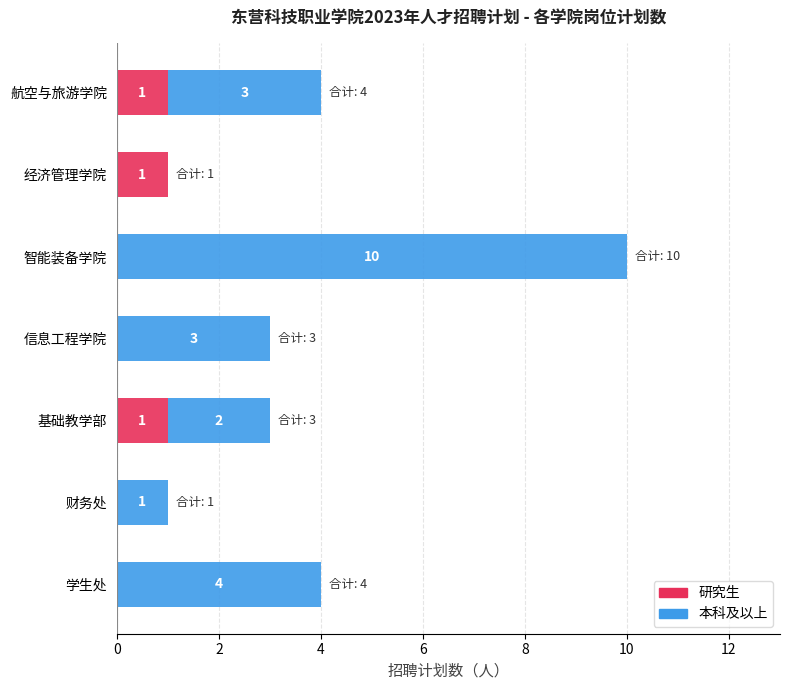

At which category is the sum across all series the highest?

智能装备学院